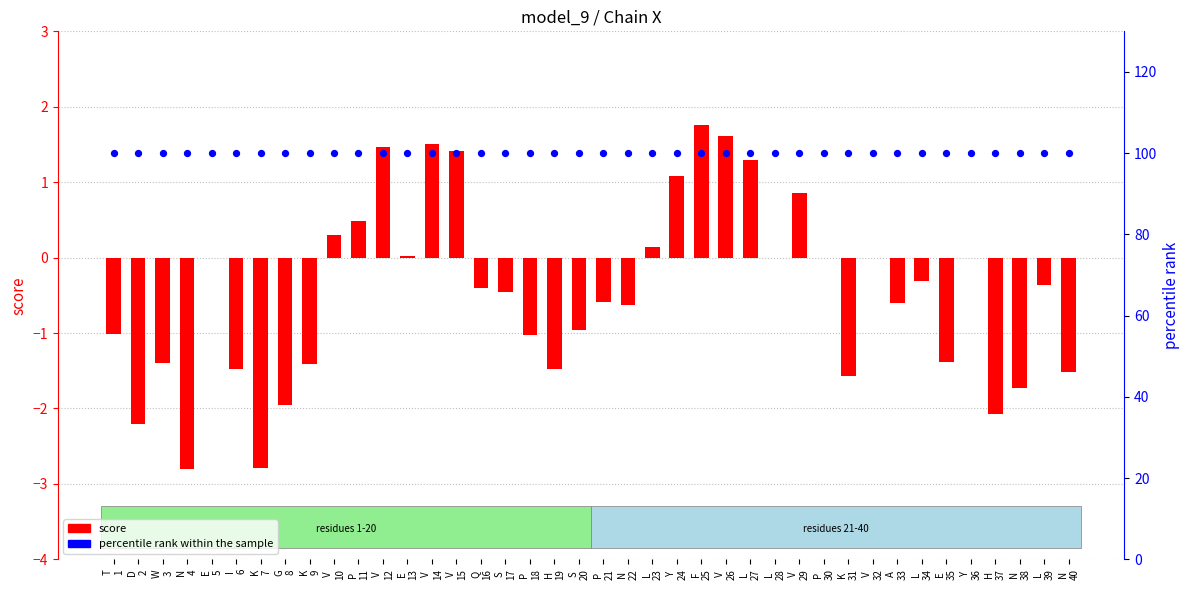

What are all the series names shown in the legend?

score, percentile rank within the sample